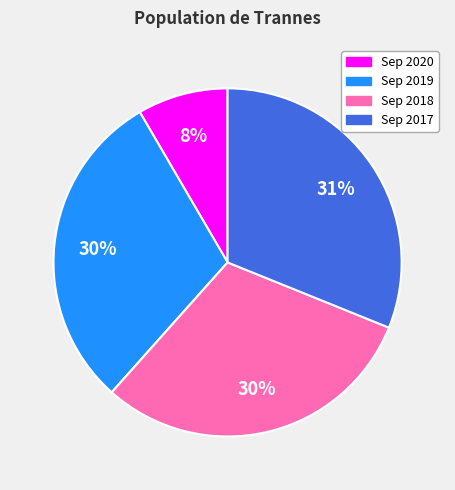

What percentage is the Sep 2020 slice, to the nearest percent?

8%